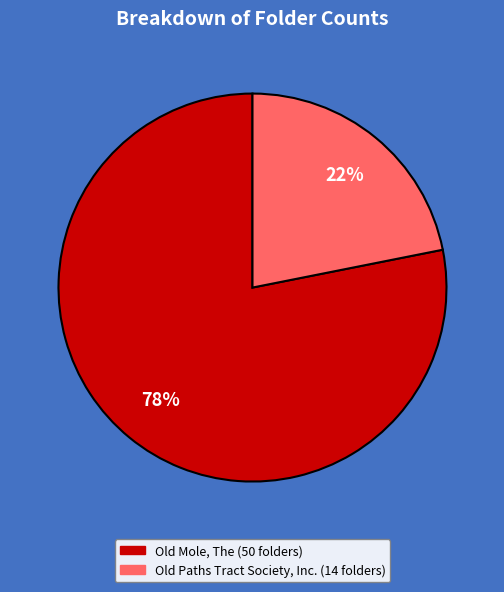

To the nearest percent, what is the difference between the largest and smallest slice percentages?

56%